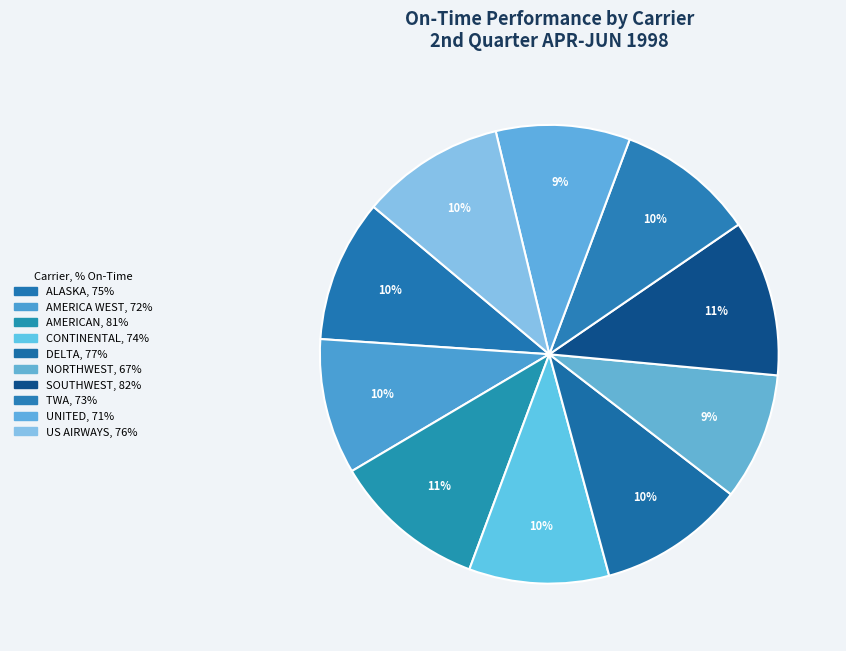

Which slice is the smallest?

NORTHWEST